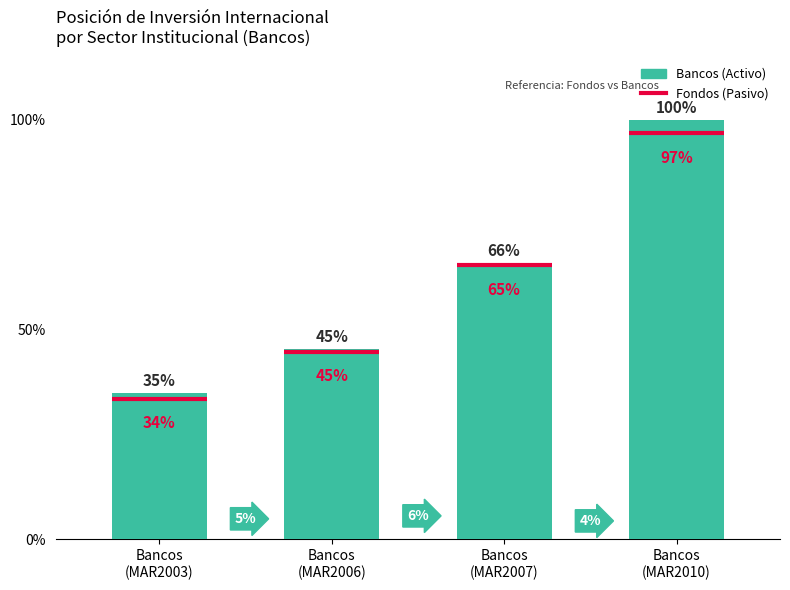

Are the bars grouped side by side (vs. stacked)?

No